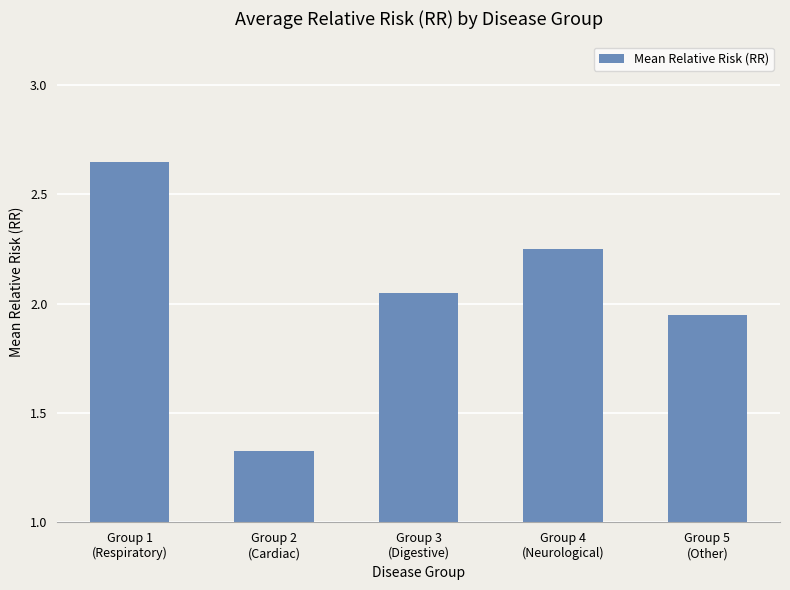

What is the sum of all values?

10.2